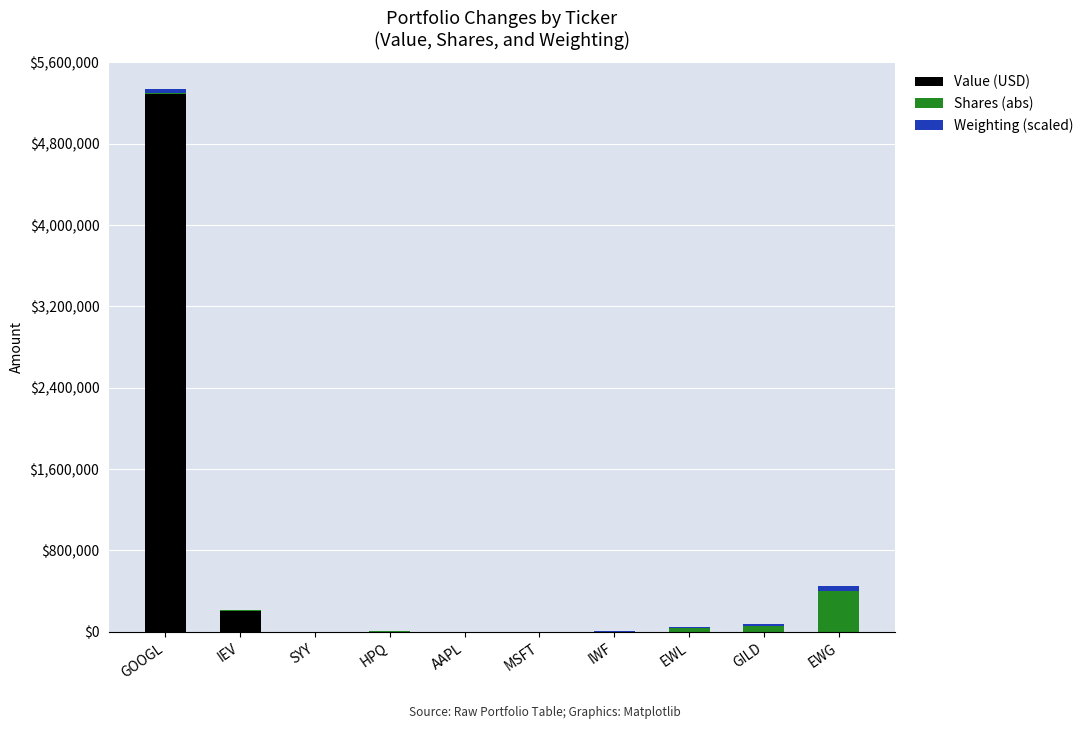

Does the chart contain stacked bars?

Yes